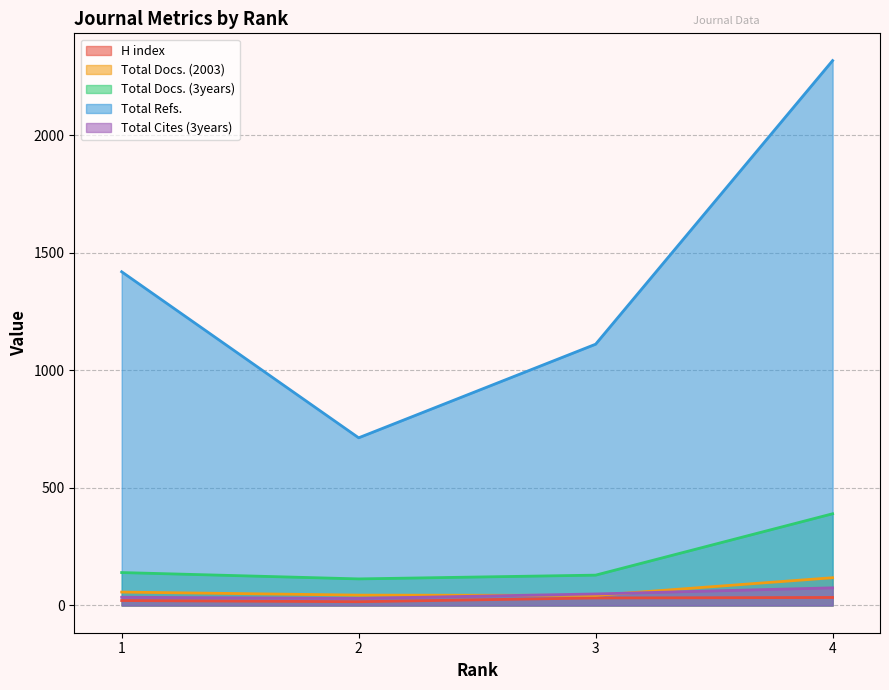

Which series changed the most between 1 and 4?

Total Refs.